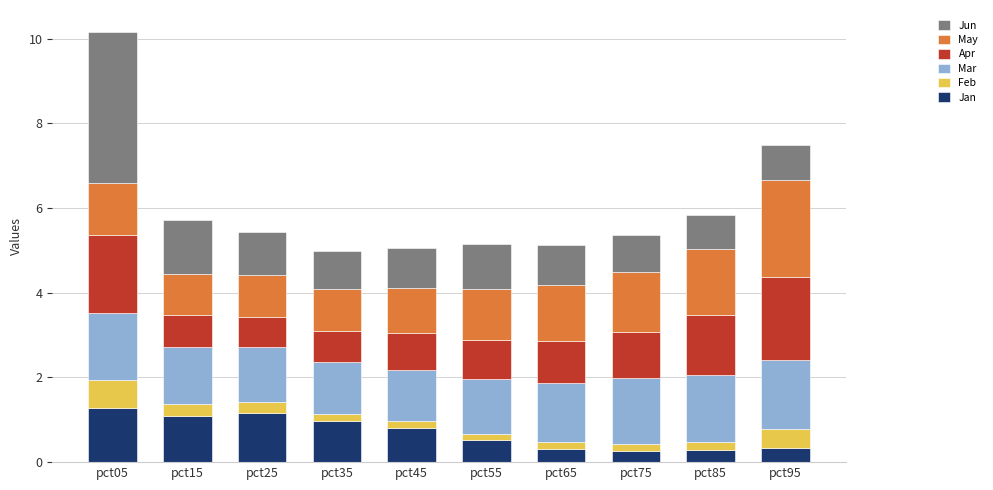

What is the total value across all series at pct25?

5.4